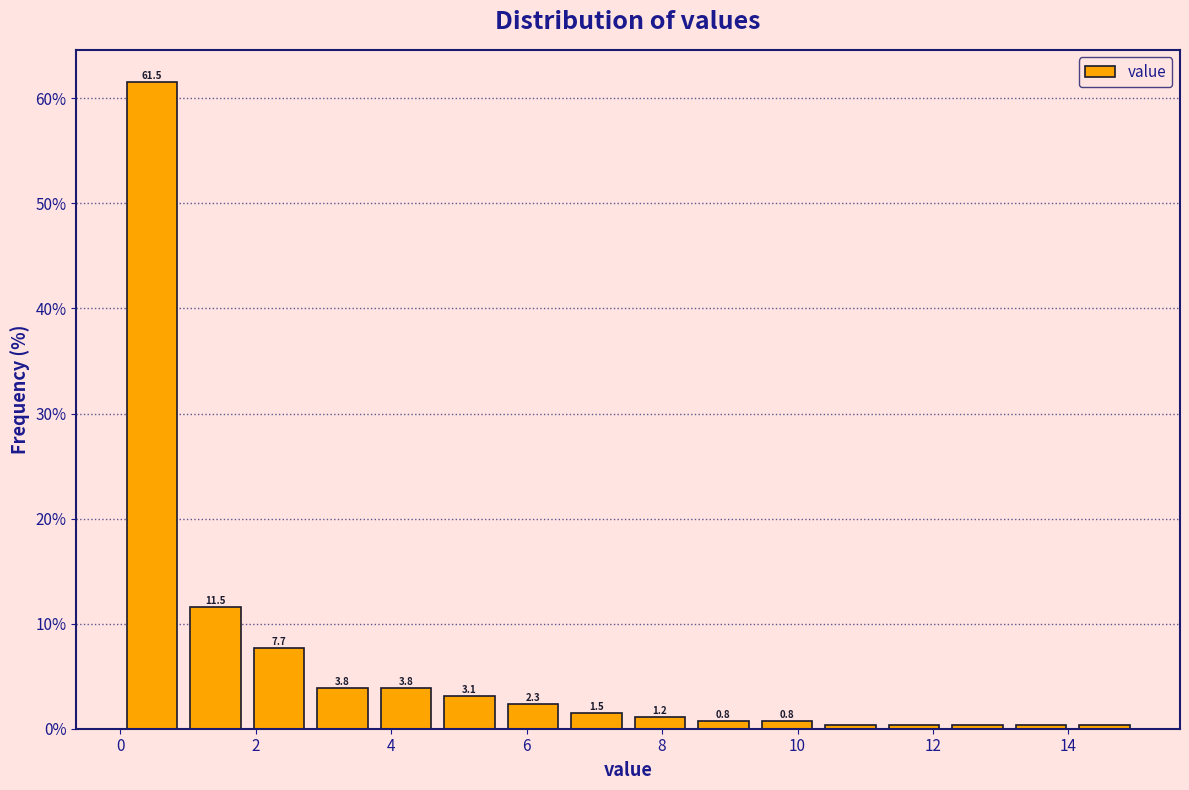

Which range on the x-axis has the tallest bar?

0.0 to 1.0